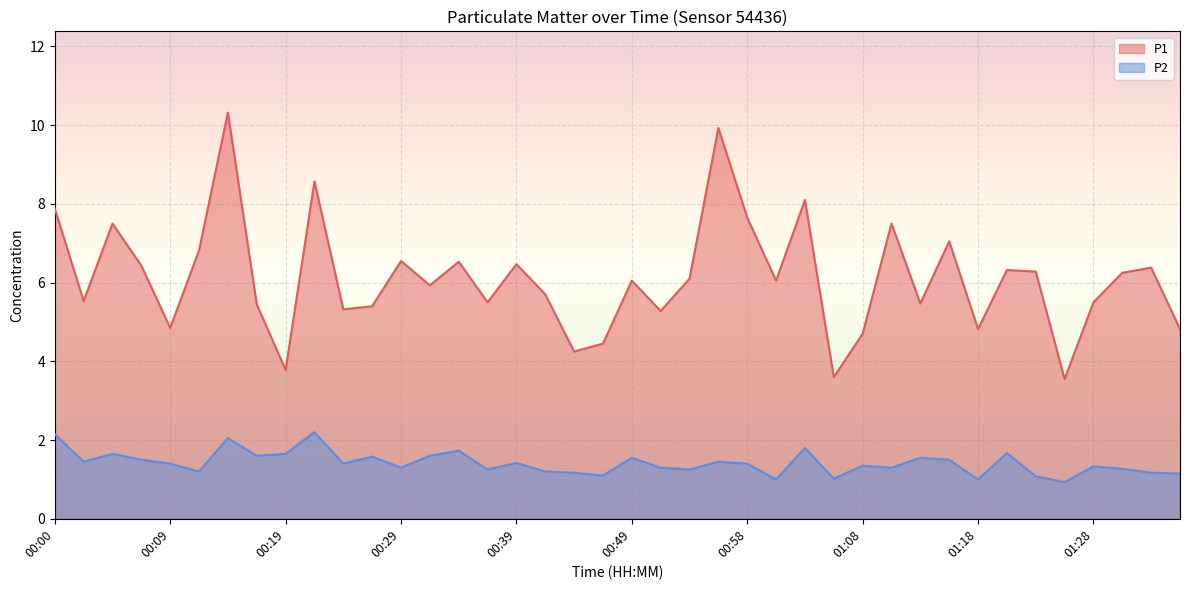

What is the difference between the second highest and minimum values in the P2 series?

1.2